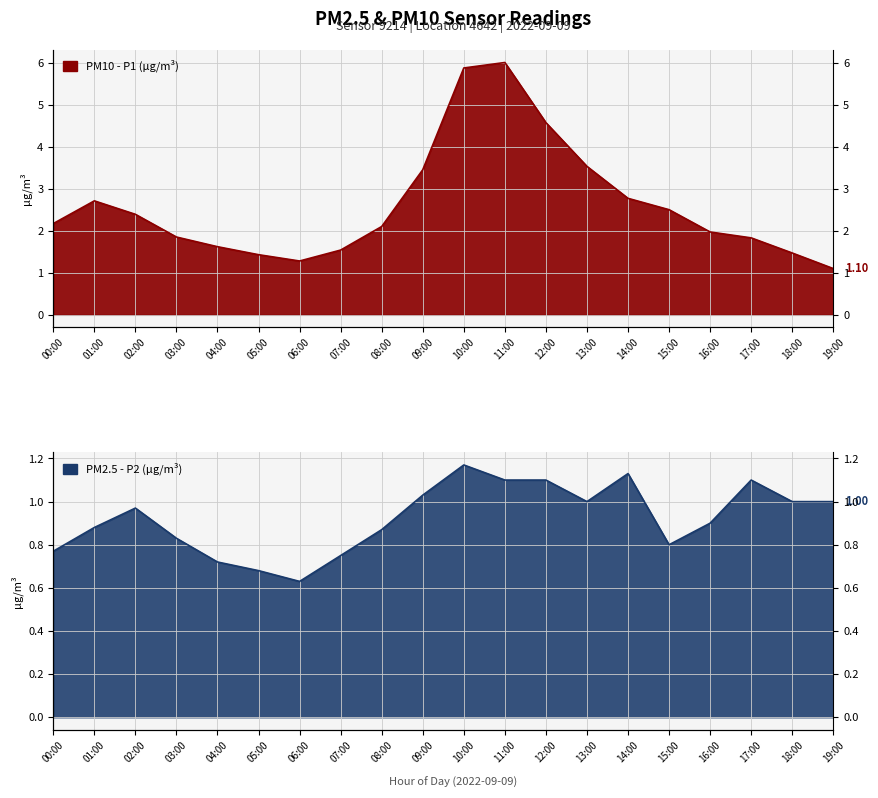

What is the approximate value of P2 at 15:00?

0.8